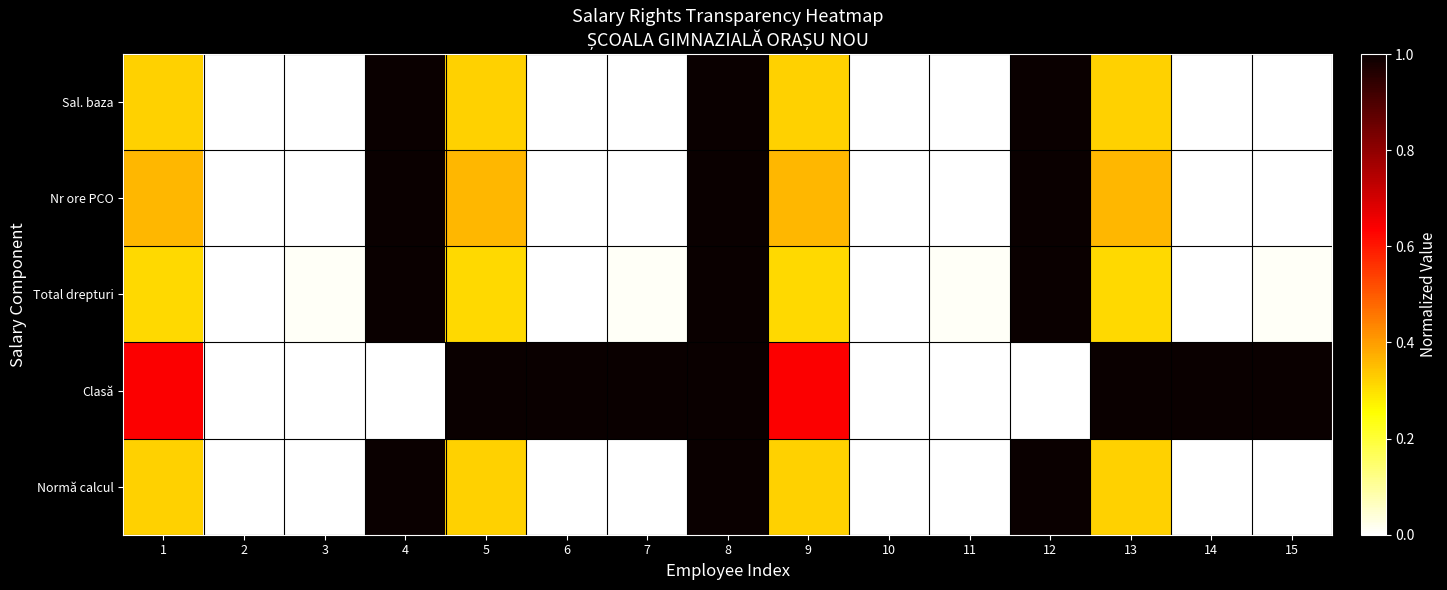

Rank the series by their maximum value, from highest to lowest.

Sal. baza, Nr ore PCO, Total drepturi, Clasă, Normă calcul